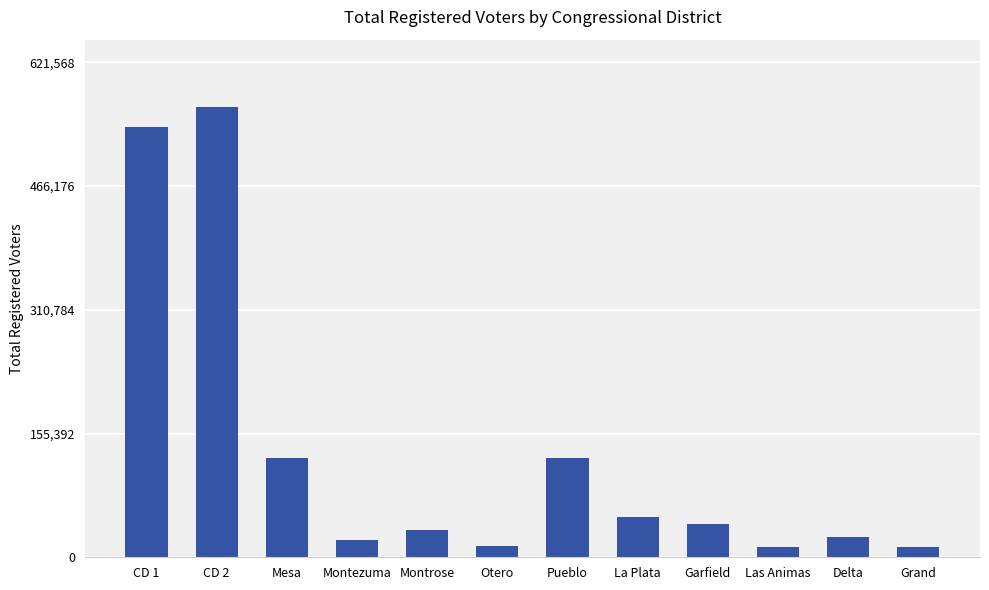

What position from the left is Las Animas?

10